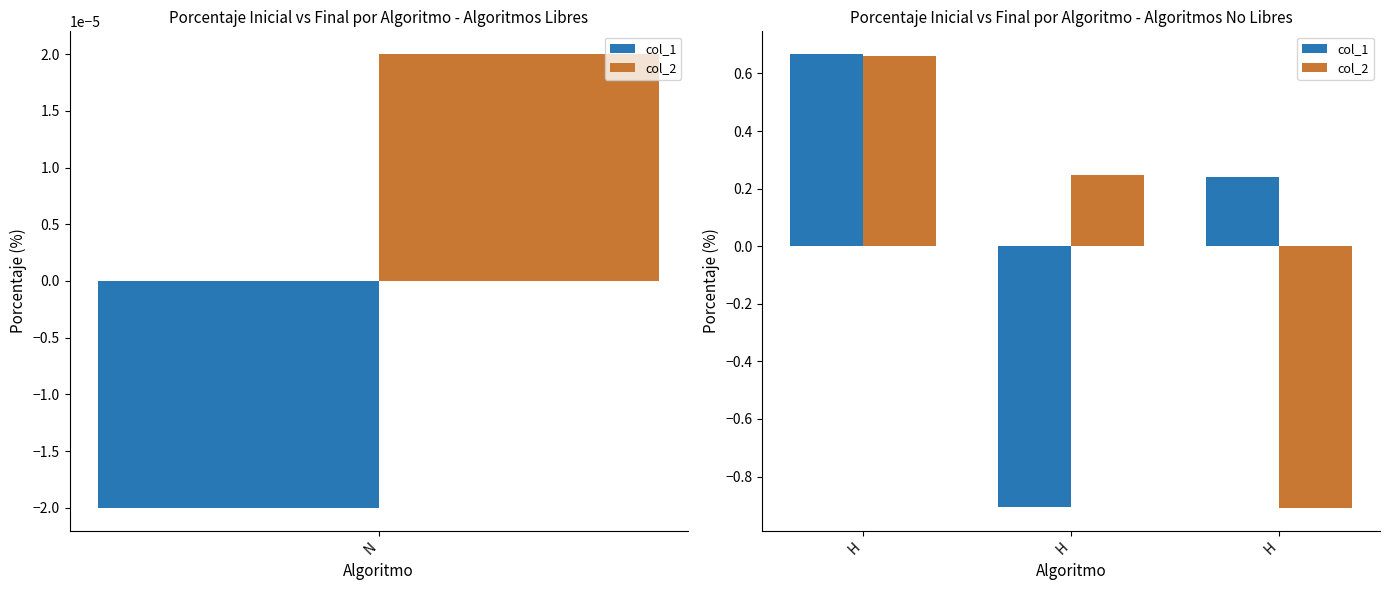

List the series in order of their overall mean, highest first.

col_1, col_2